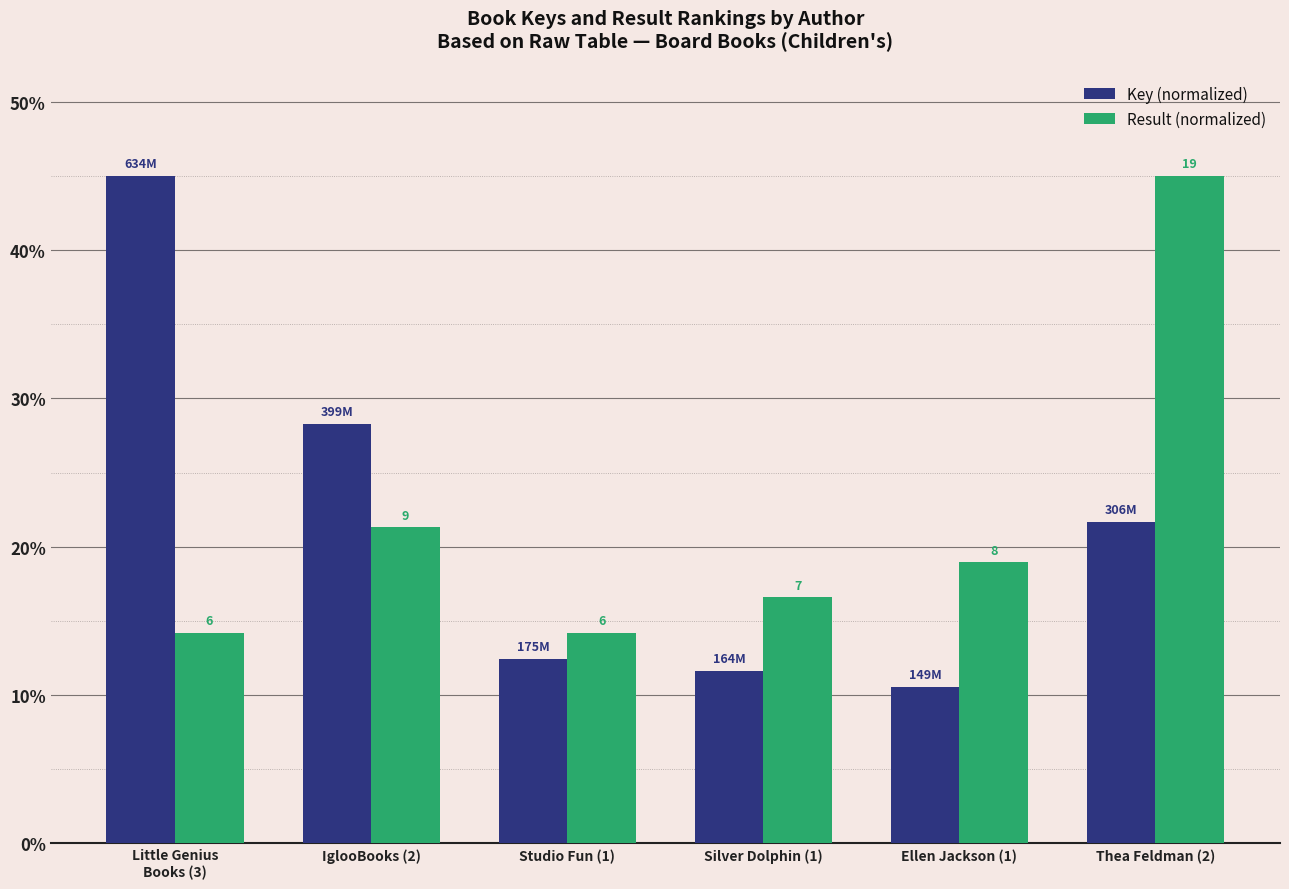

Reading left to right, what are all the values shown in this chart?

Key (normalized): Little Genius
Books (3)=45.0	IglooBooks (2)=28.3	Studio Fun (1)=12.4	Silver Dolphin (1)=11.6	Ellen Jackson (1)=10.6	Thea Feldman (2)=21.7
Result (normalized): Little Genius
Books (3)=14.2	IglooBooks (2)=21.3	Studio Fun (1)=14.2	Silver Dolphin (1)=16.6	Ellen Jackson (1)=18.9	Thea Feldman (2)=45.0